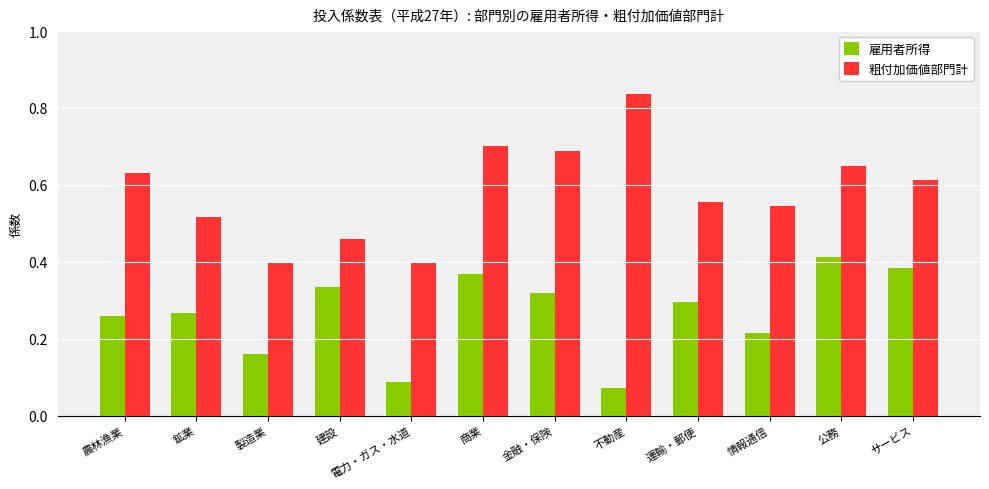

What is the sum of the 粗付加価値部門計 values at 公務 and 建設?

1.1